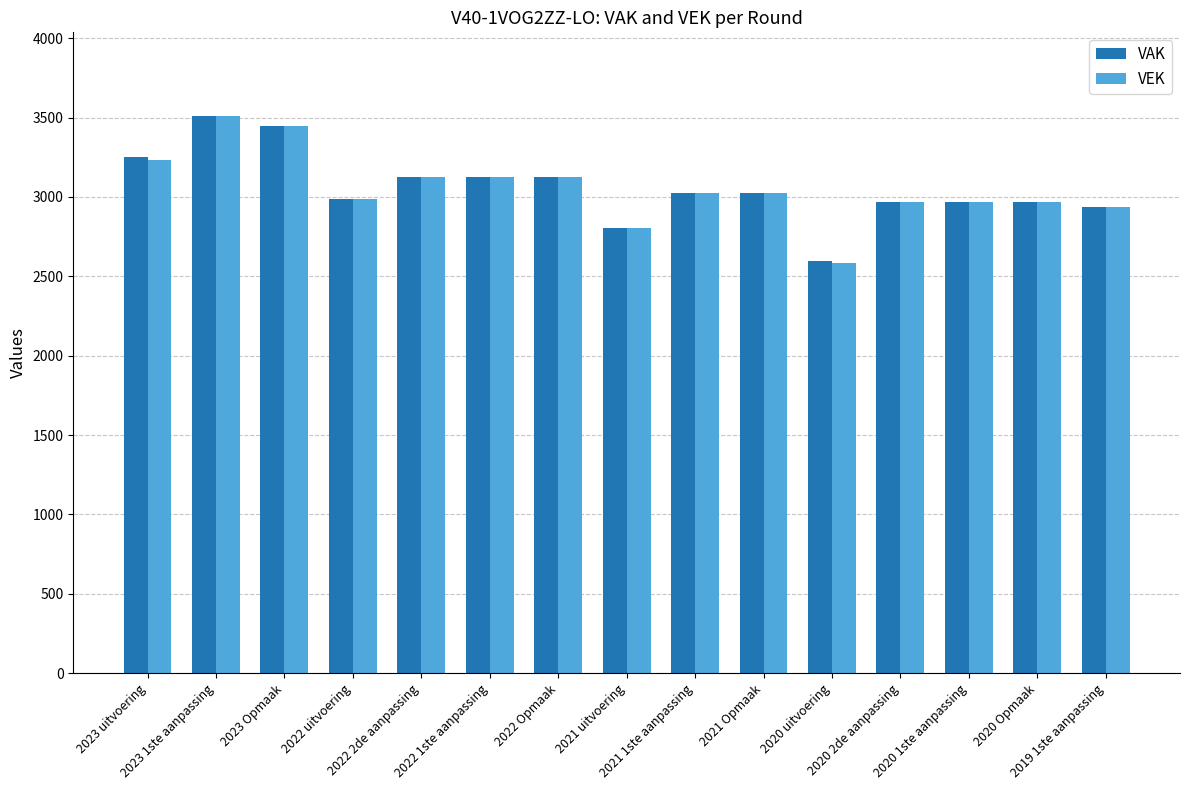

What is the maximum value shown in the chart?

3510